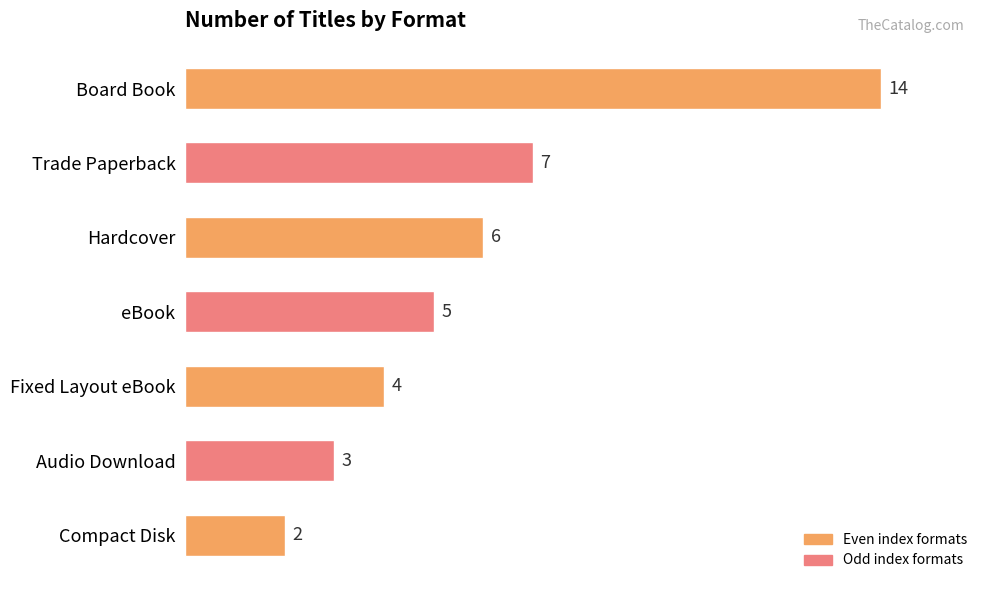

Reading bottom to top, what are all the values shown in this chart?

Compact Disk=2	Audio Download=3	Fixed Layout eBook=4	eBook=5	Hardcover=6	Trade Paperback=7	Board Book=14